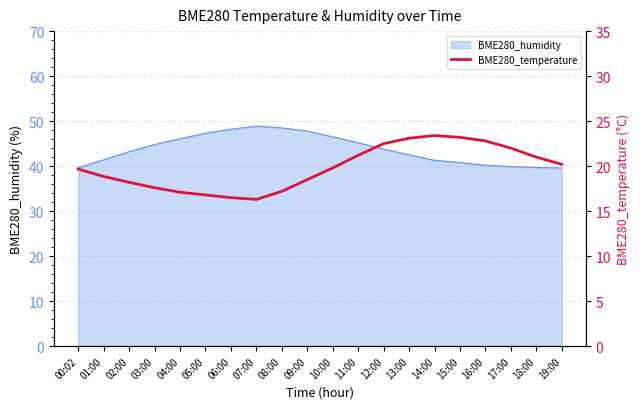

The BME280_humidity series shows 67.9 at 03:00. True or false?

False